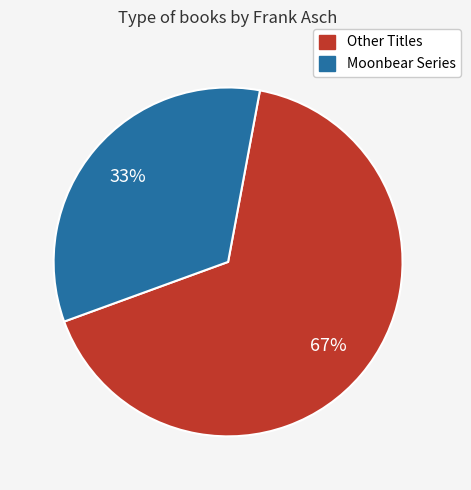

How many slices are in this pie chart?

2